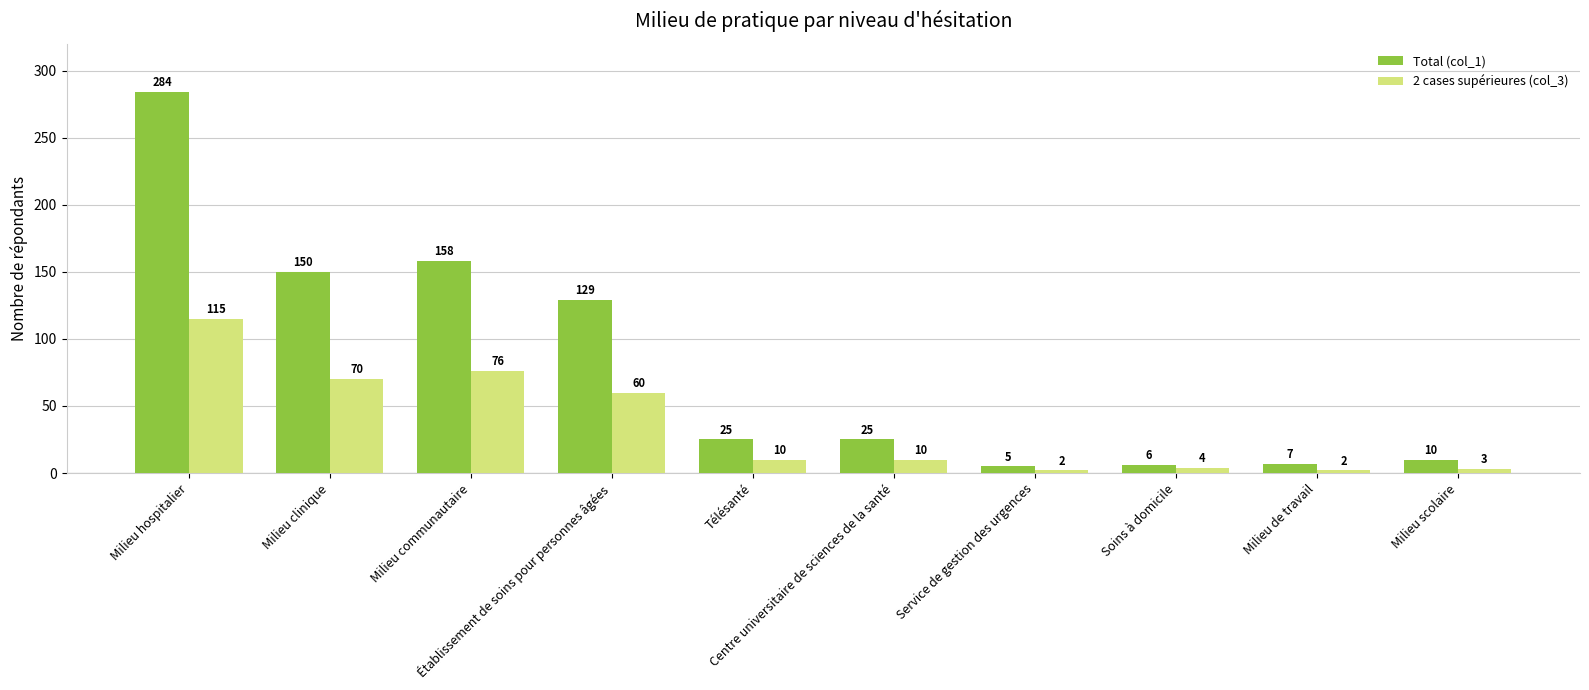

How many bars are there in each group?

2